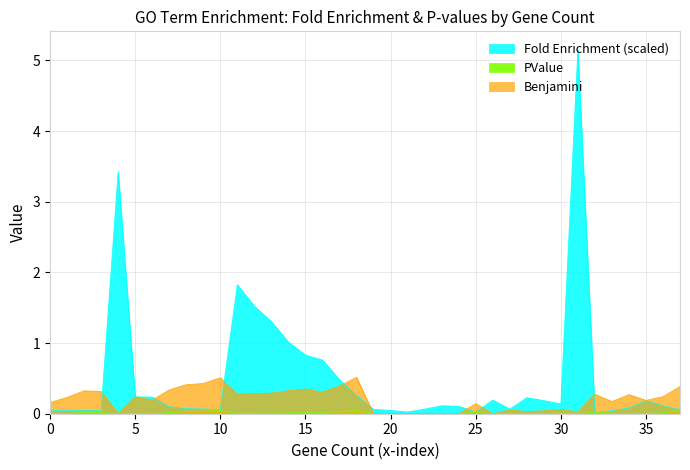

What are all the series names shown in the legend?

Fold Enrichment, PValue, Benjamini